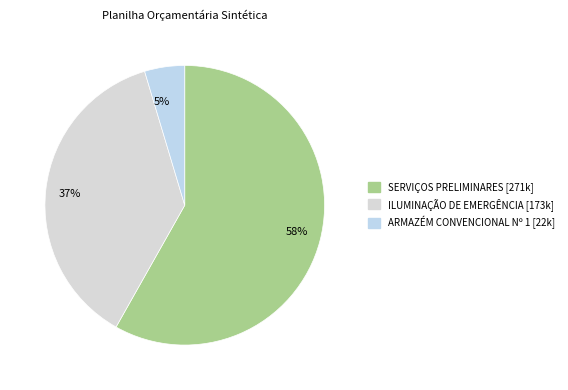

Is the sum of 5% and 58% greater than half?

Yes